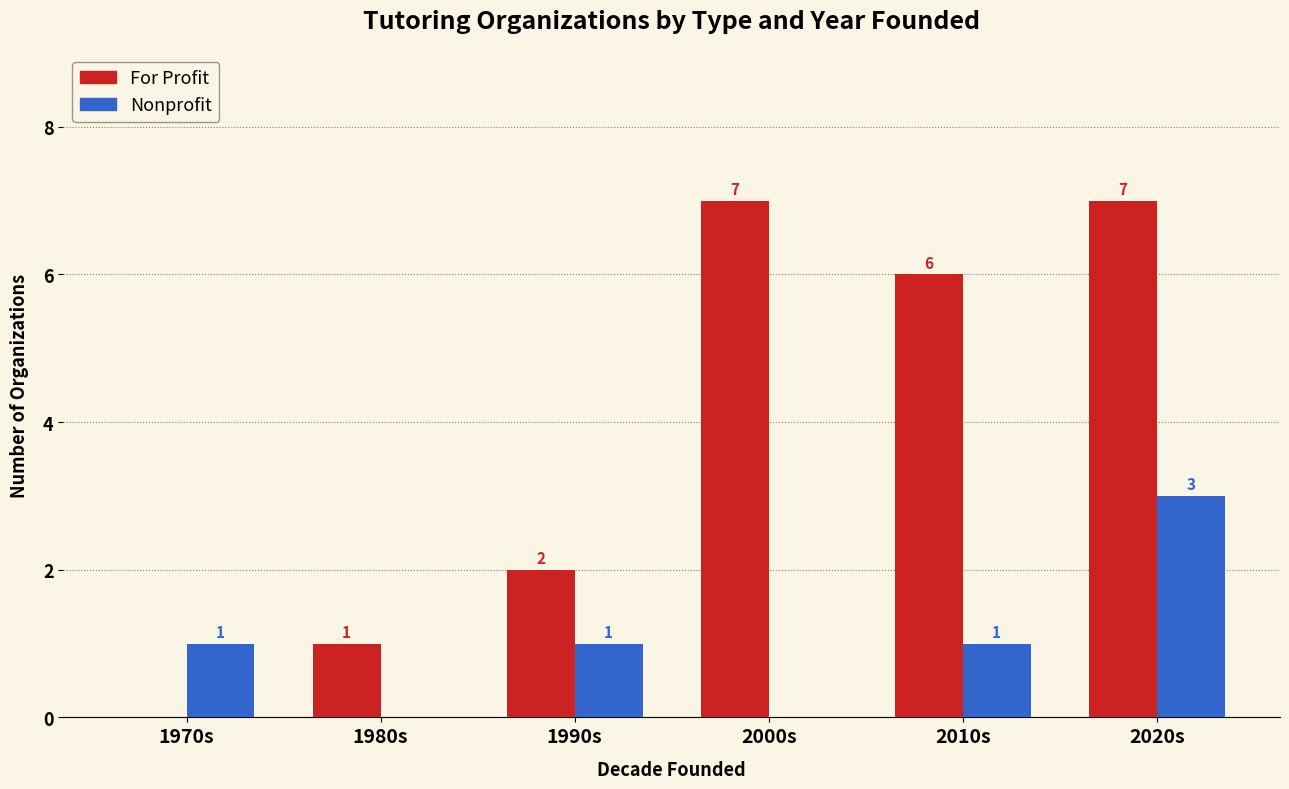

How many positive values does the Nonprofit series have?

4